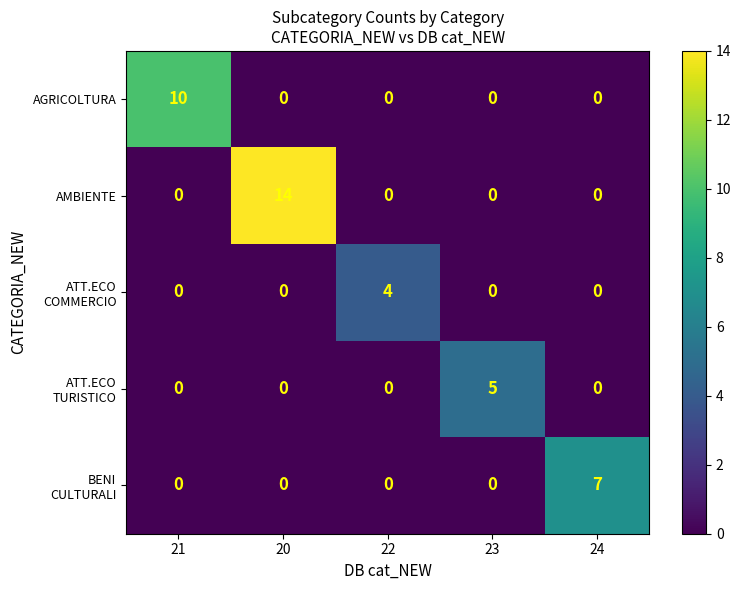

What is the sum of all AMBIENTE values?

14